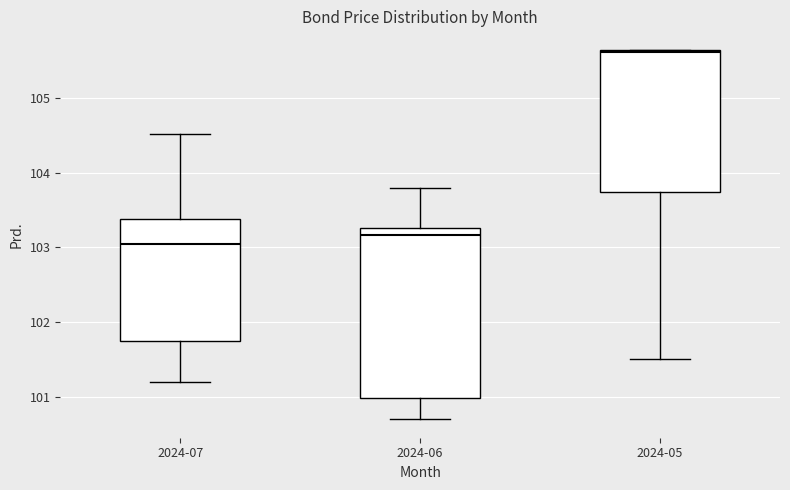

Which box's median line is the lowest?

2024-07